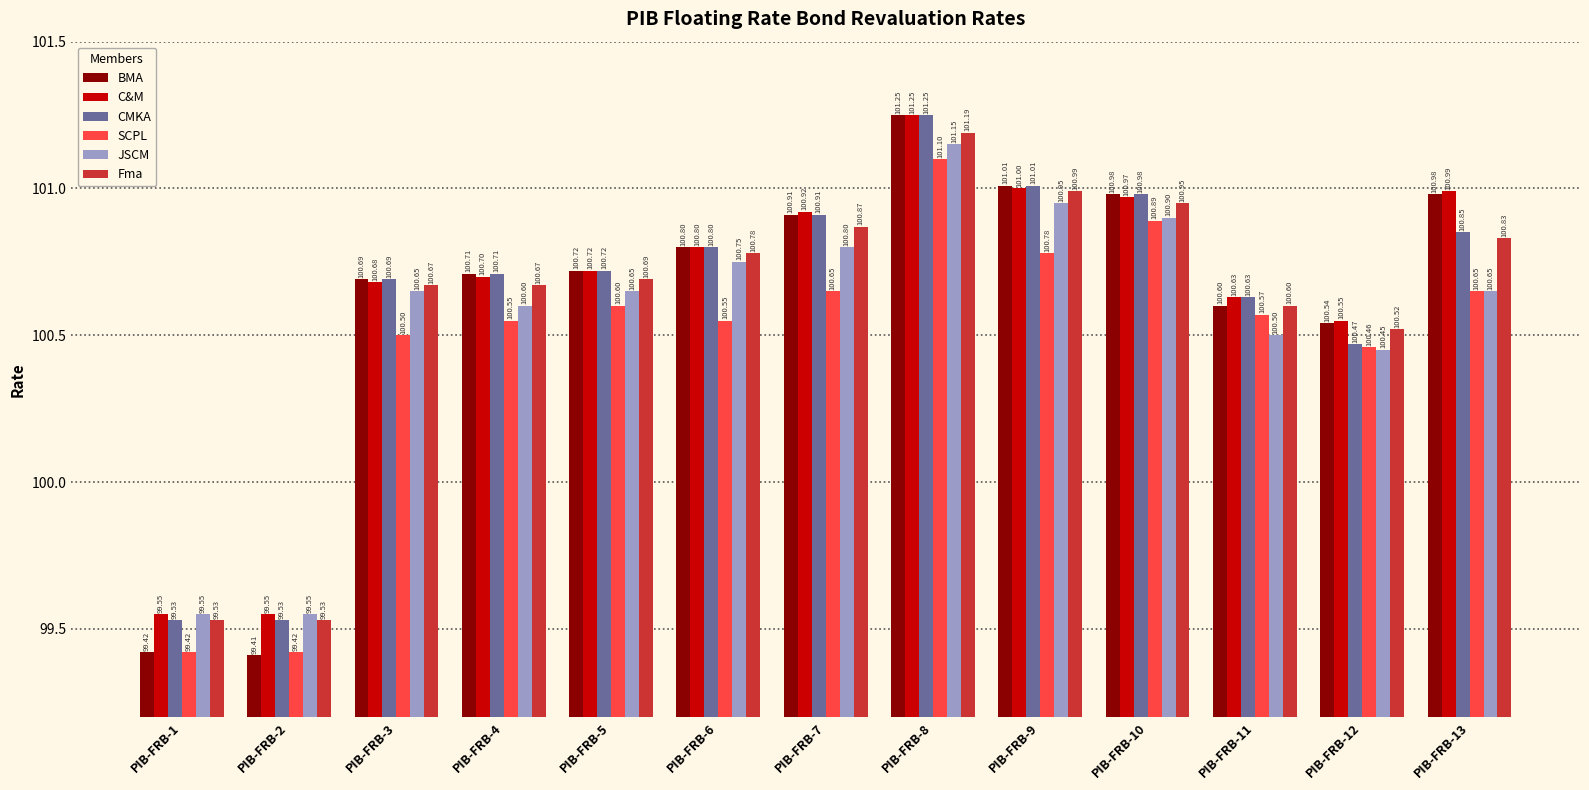

How many series are shown in this chart?

6